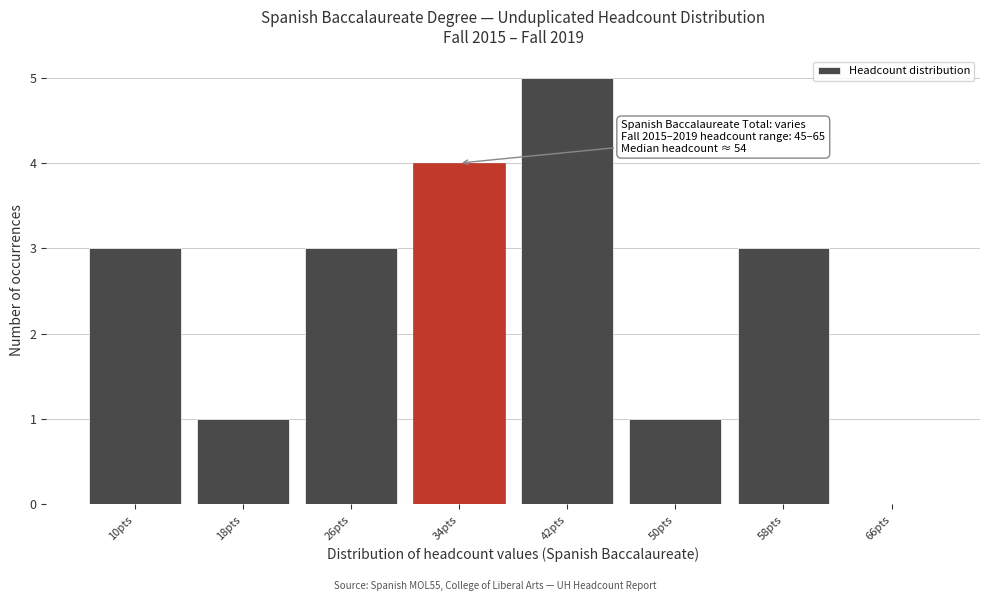

Reading left to right, transcribe all the data shown in this chart.

10pts=3	18pts=1	26pts=3	34pts=4	42pts=5	50pts=1	58pts=3	66pts=0